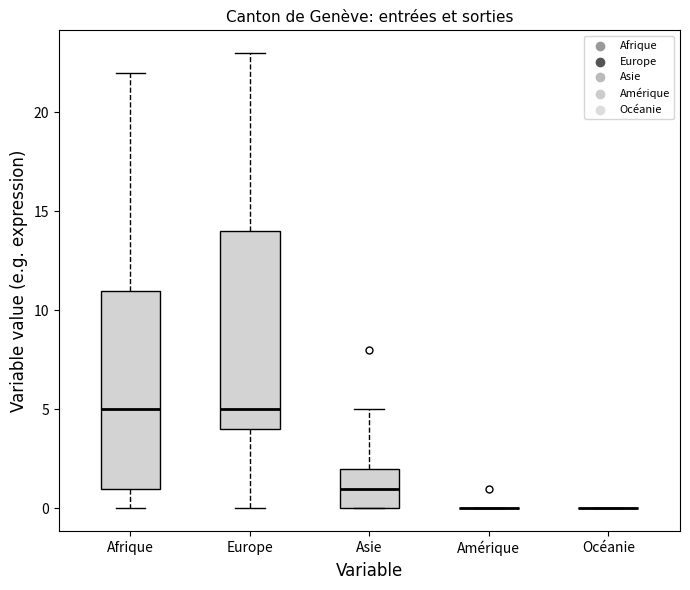

Reading left to right, transcribe this box plot: for each box, give where its median line is, the range the box spans, and where its two whiskers end, as read against the y-axis. The values are not printed on the chart, so give them approximately, as read against the axis.

Afrique: median 5, box 1 to 11, whiskers 0 to 22
Europe: median 5, box 4 to 14, whiskers 0 to 23
Asie: median 1, box 0 to 2, whiskers 0 to 5
Amérique: box collapsed to a line at 0, whiskers 0 to 0
Océanie: box collapsed to a line at 0, whiskers 0 to 0